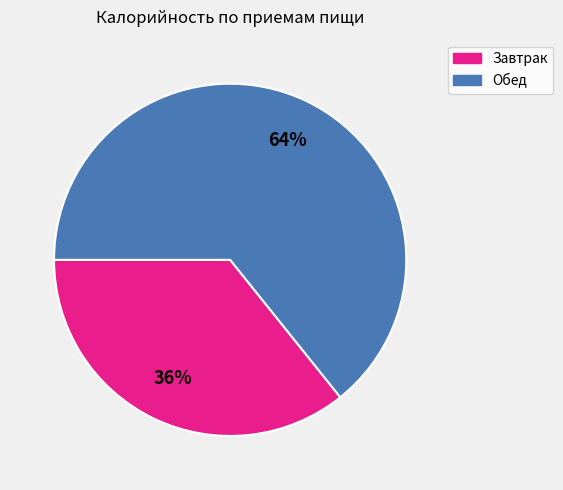

Which category has the biggest portion of the pie?

Обед